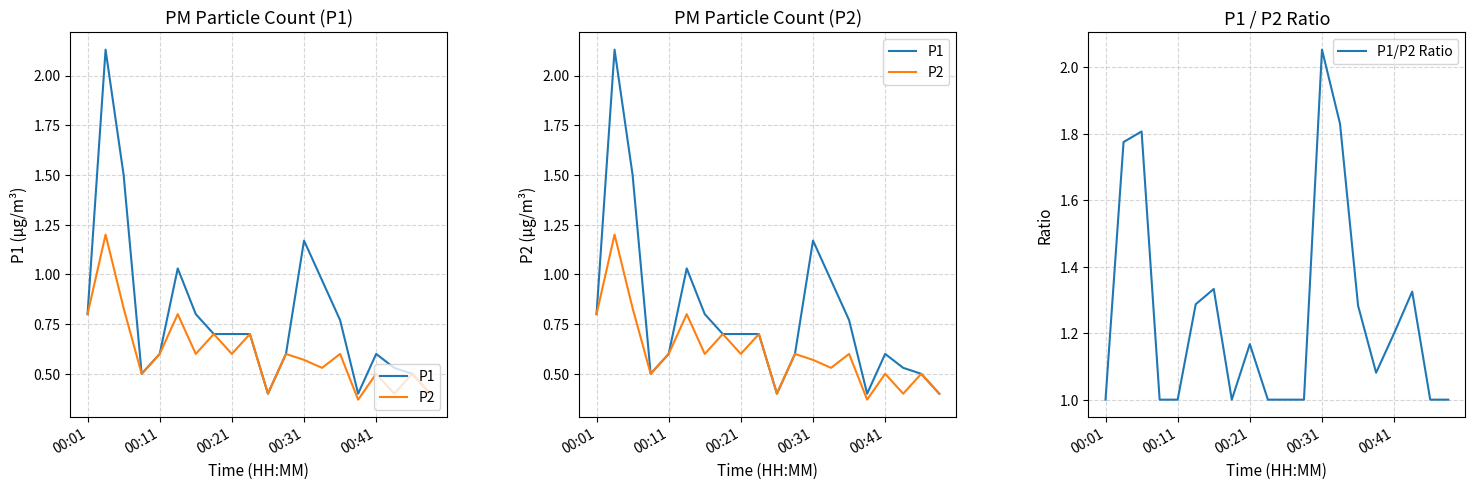

True or false: P1/P2 Ratio has a value of 1.0 at 00:01.

True